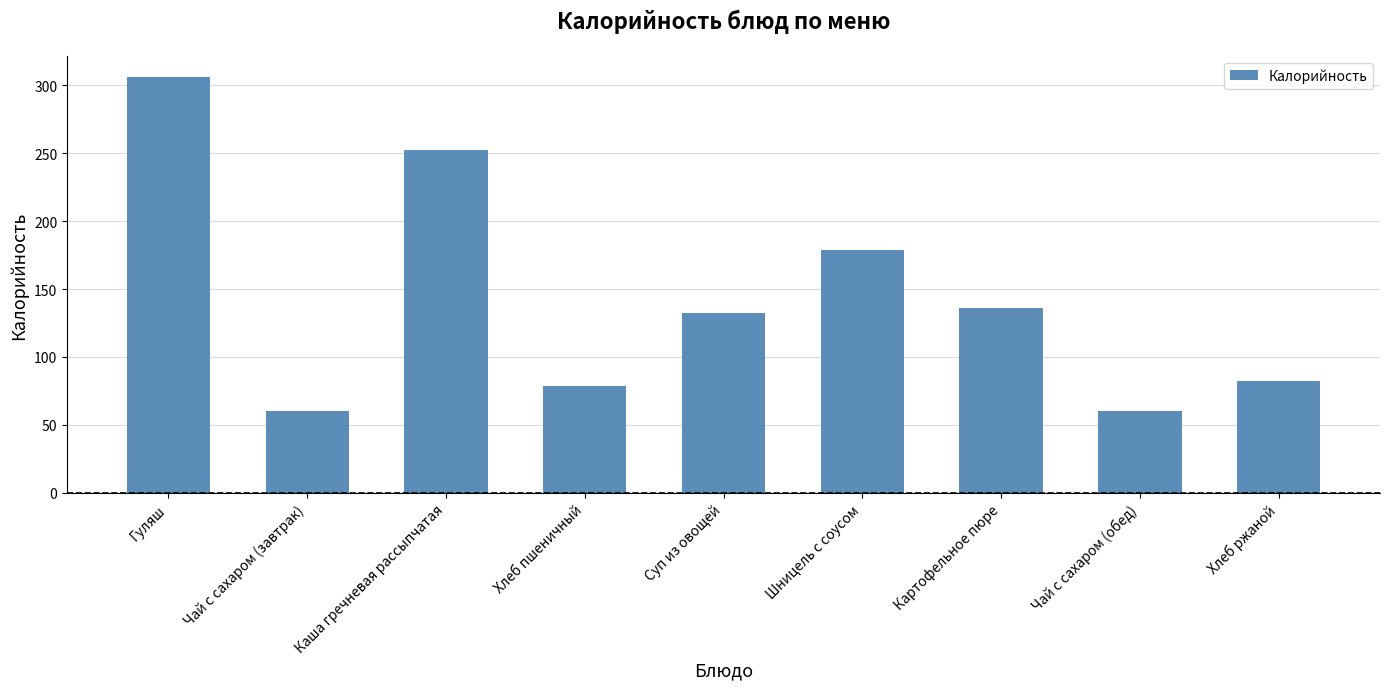

Count the number of categories in the chart.

9